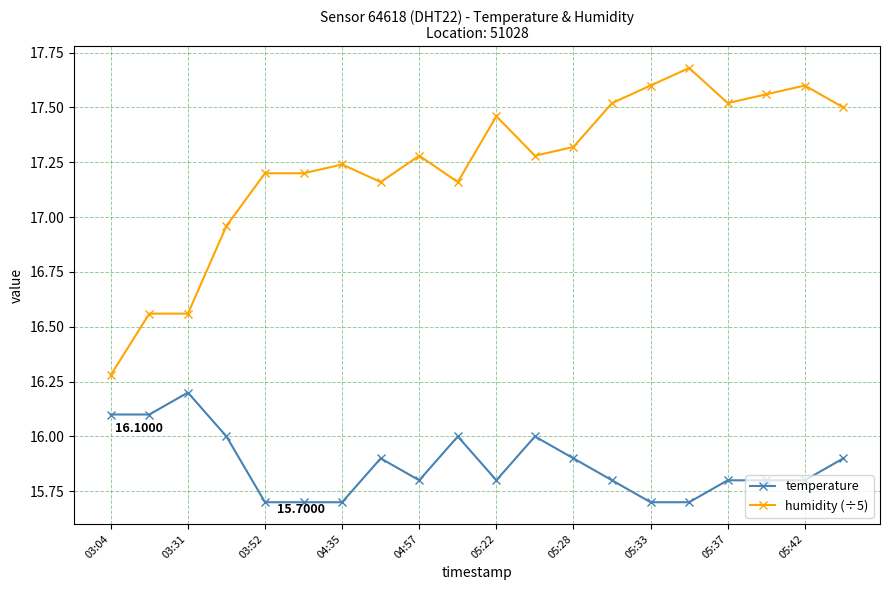

What is the sum of all temperature values?

317.4